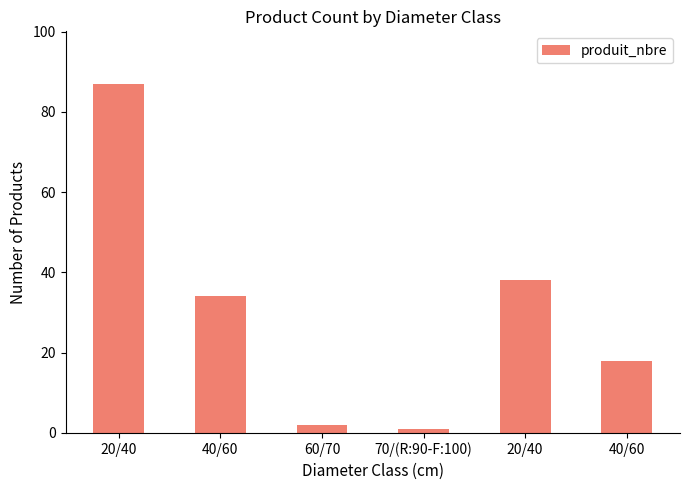

Reading left to right, list all the values displayed in this chart.

87	34	2	1	38	18